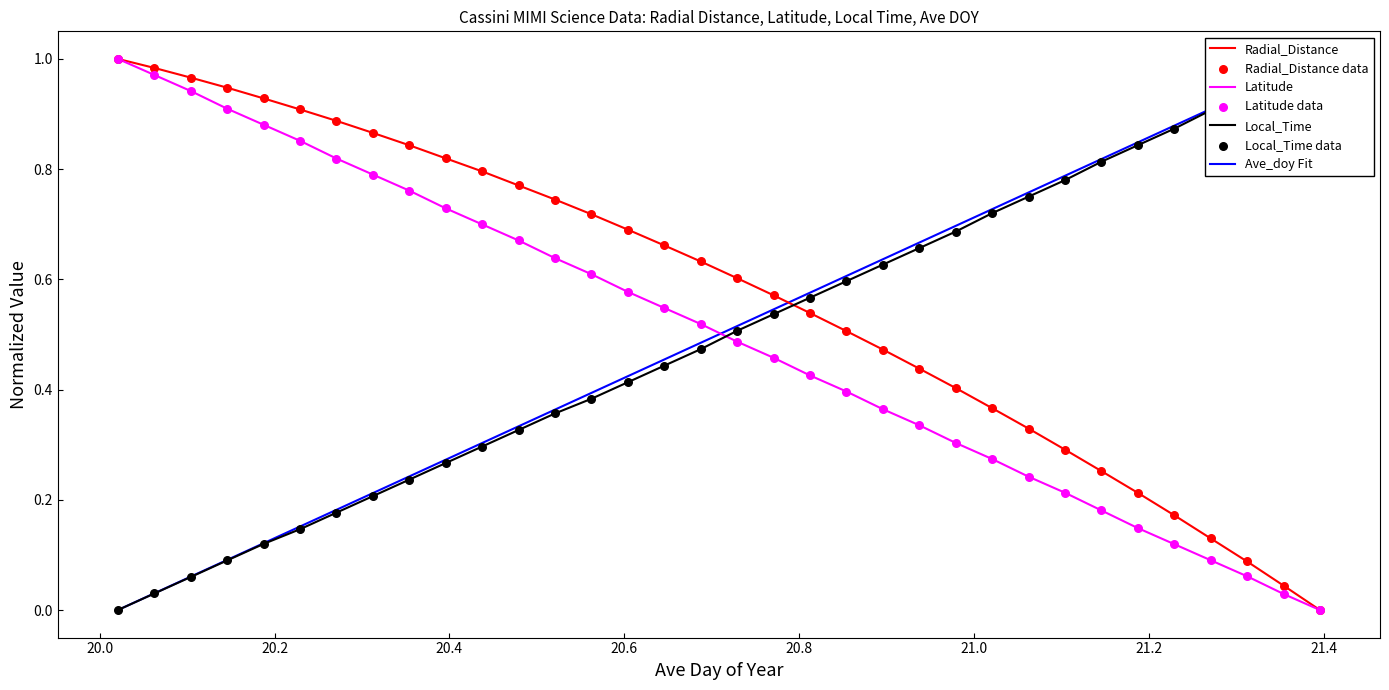

At how many categories does at least one series exceed 0?

34